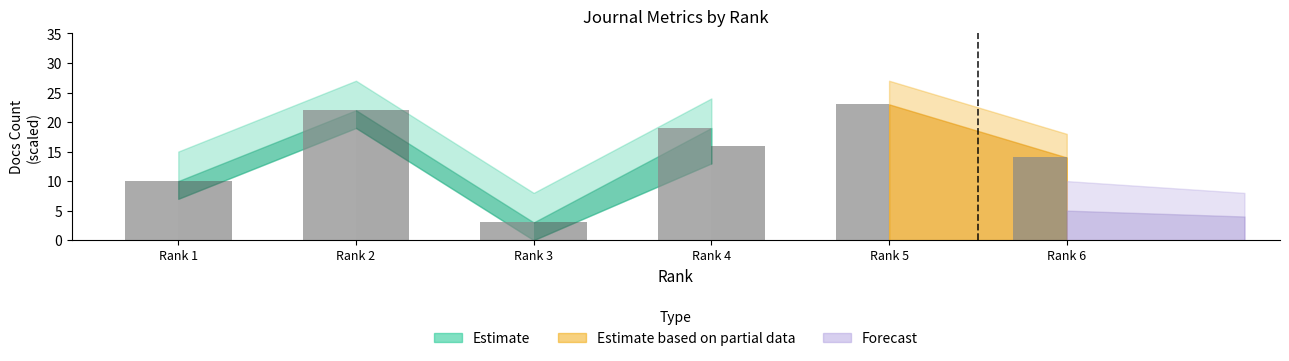

What is the total value across all series at Rank 1?

20